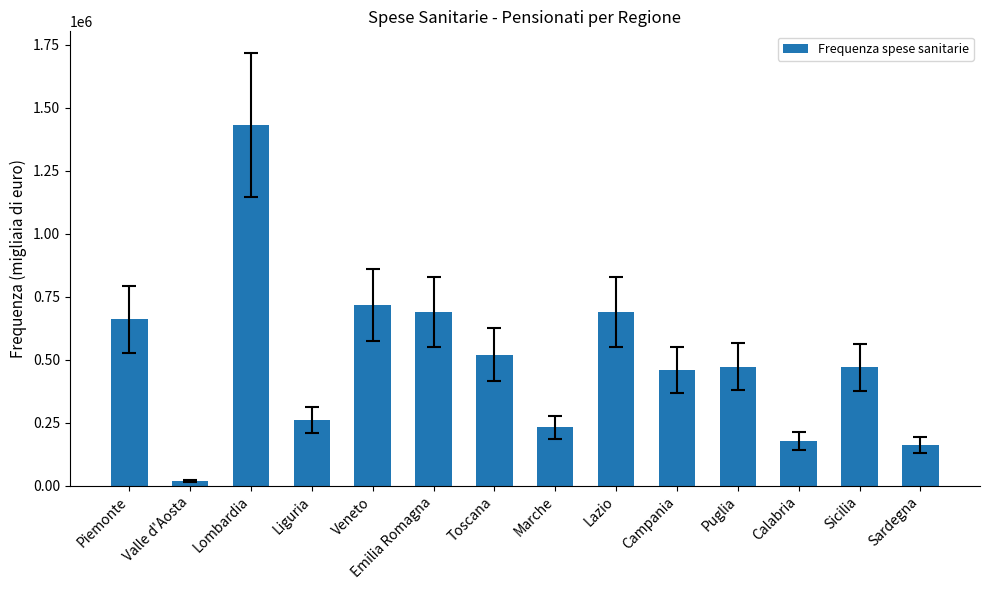

True or false: the data shows 283904 at Calabria.

False